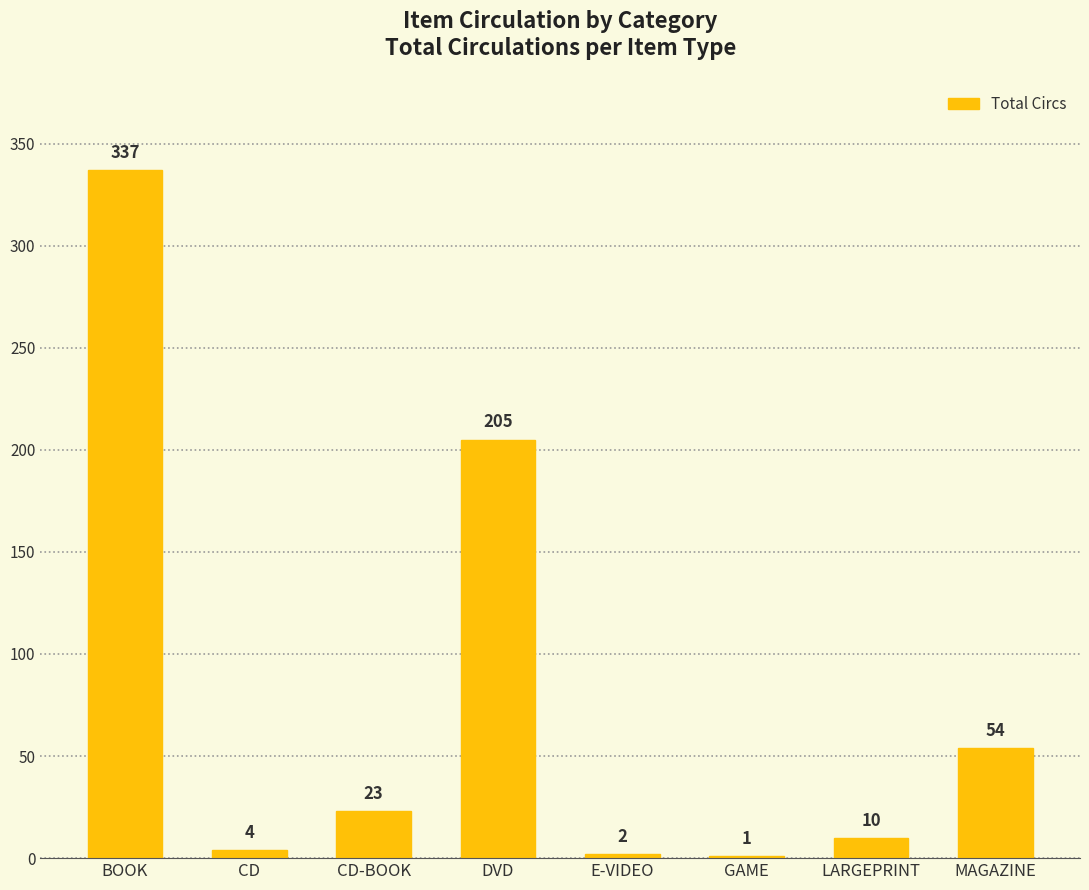

What is the change in value from DVD to E-VIDEO?

-203